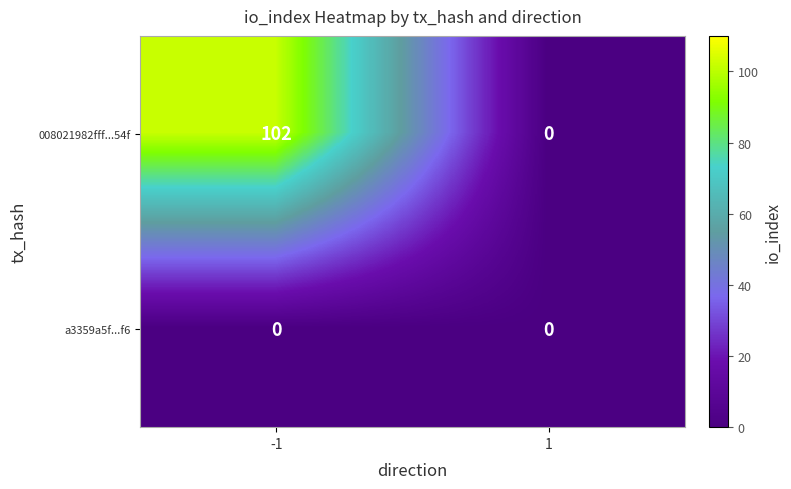

Reading left to right, what are all the values shown in this chart?

008021982fff...54f: -1=102	1=0
a3359a5f...f6: -1=0	1=0